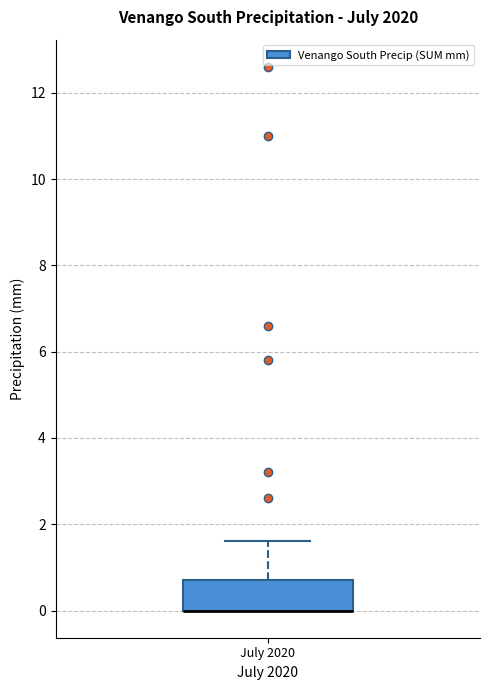

Transcribe this box plot: give where the median line is, the range the box spans, and where the two whiskers end, as read against the y-axis. The values are not printed on the chart, so give them approximately, as read against the axis.

median 0.0 (drawn on the box's lower edge), box 0.0 to 0.8, whiskers 0.0 to 1.6